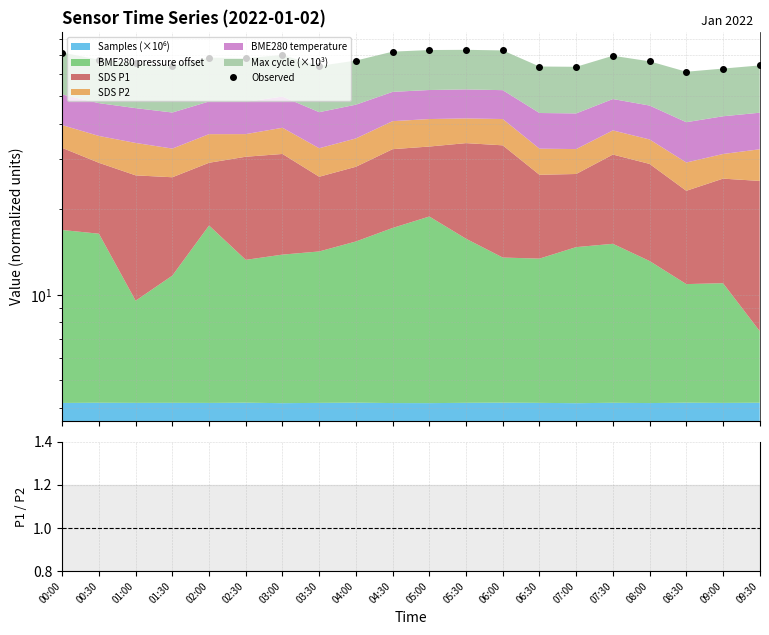

What is the total value across all series at 02:30?

71.1